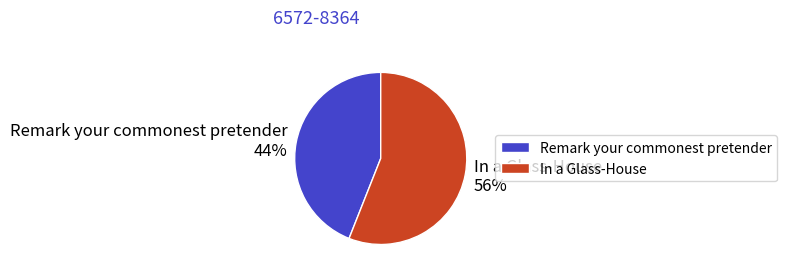

How many slices are in this pie chart?

2